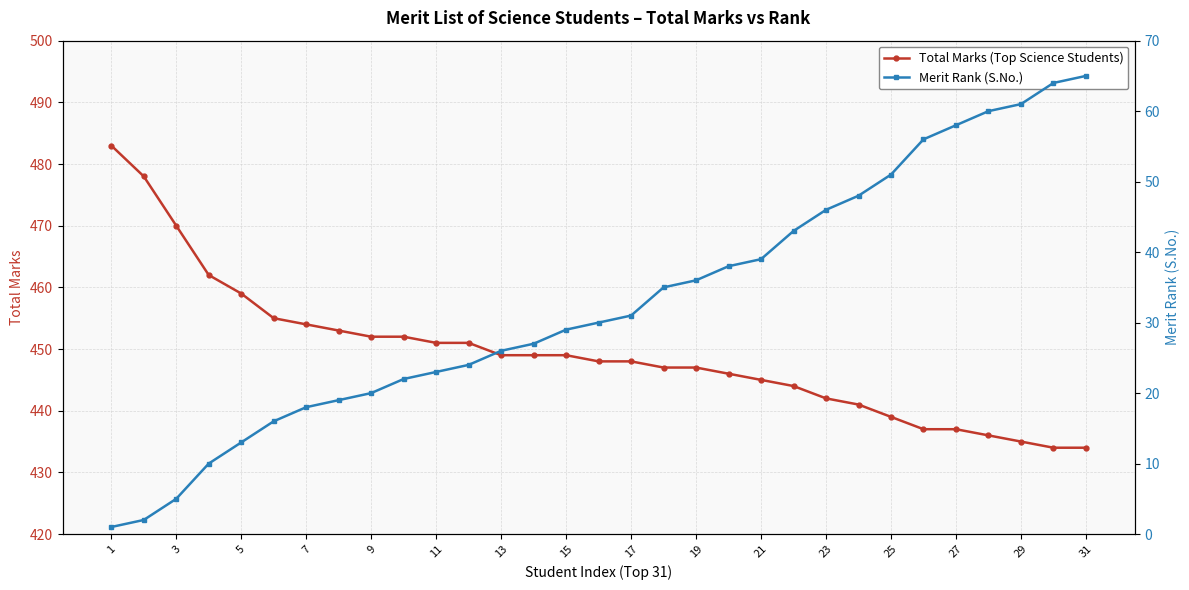

Is it true that Total Marks (Top Science Students) equals 439 at 25?

True